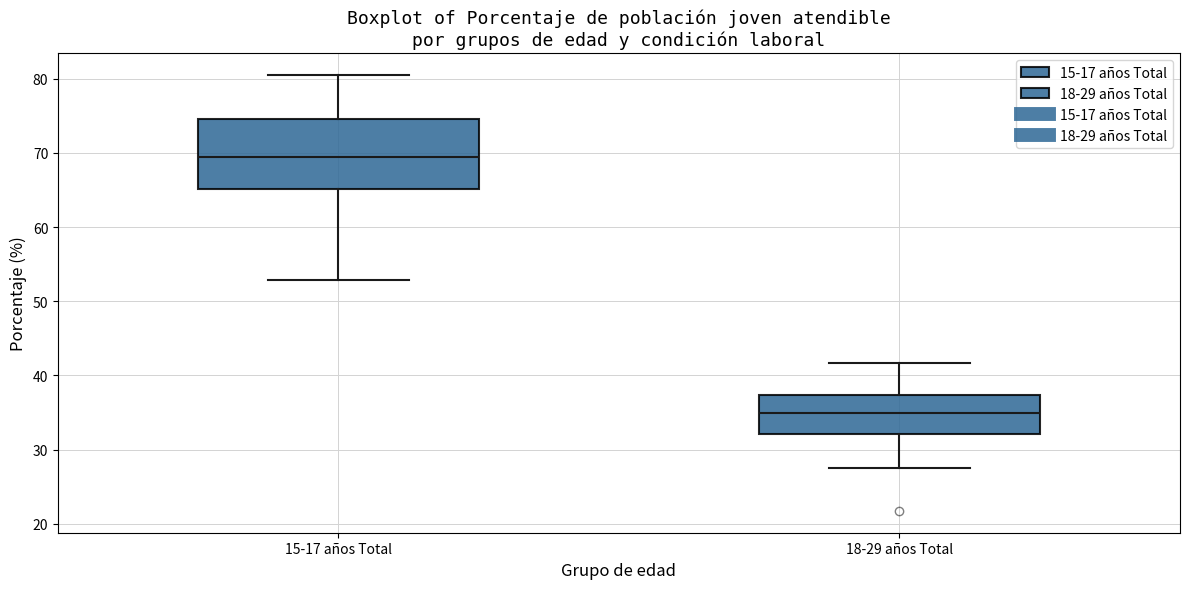

Reading left to right, read every box against the y-axis: the position of its median line, the range the box covers, and the ends of its whiskers. The values are not printed on the chart, so give them approximately, as read against the axis.

15-17 años Total: median 69, box 65 to 75, whiskers 53 to 80
18-29 años Total: median 35, box 32 to 37, whiskers 28 to 42